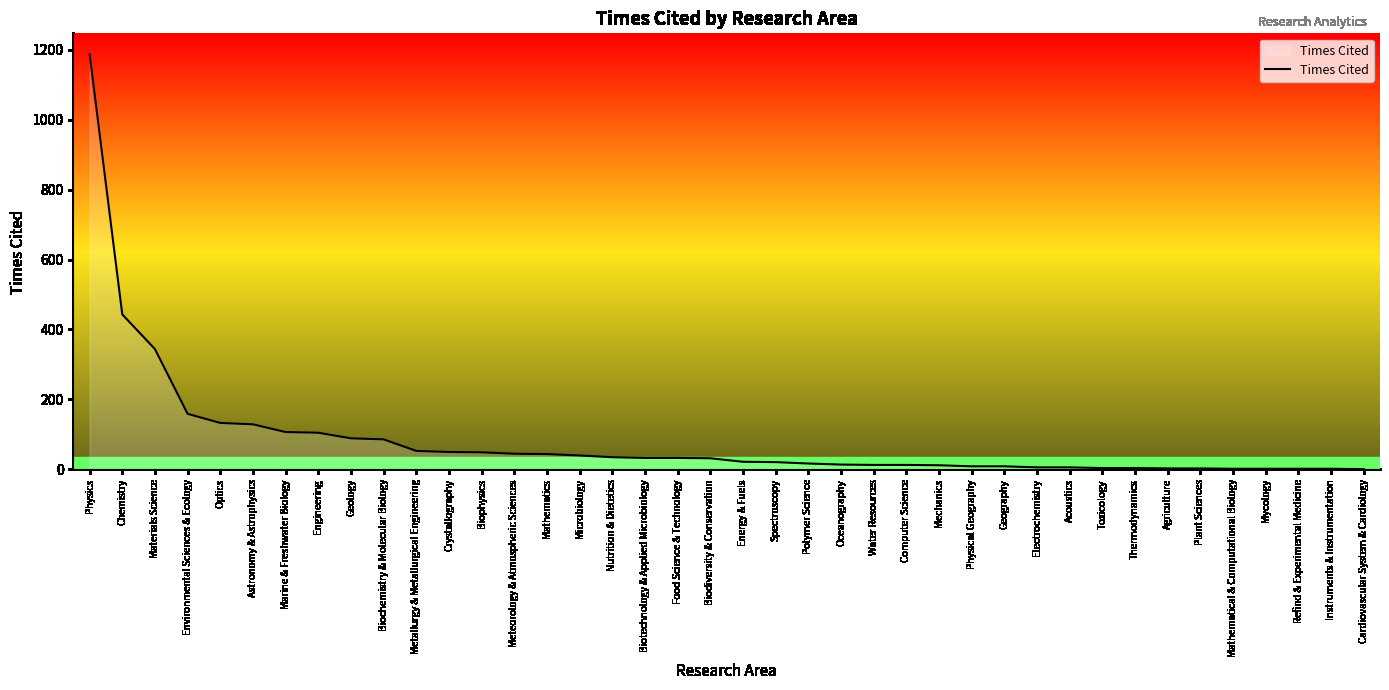

What is the greatest value displayed?

1187